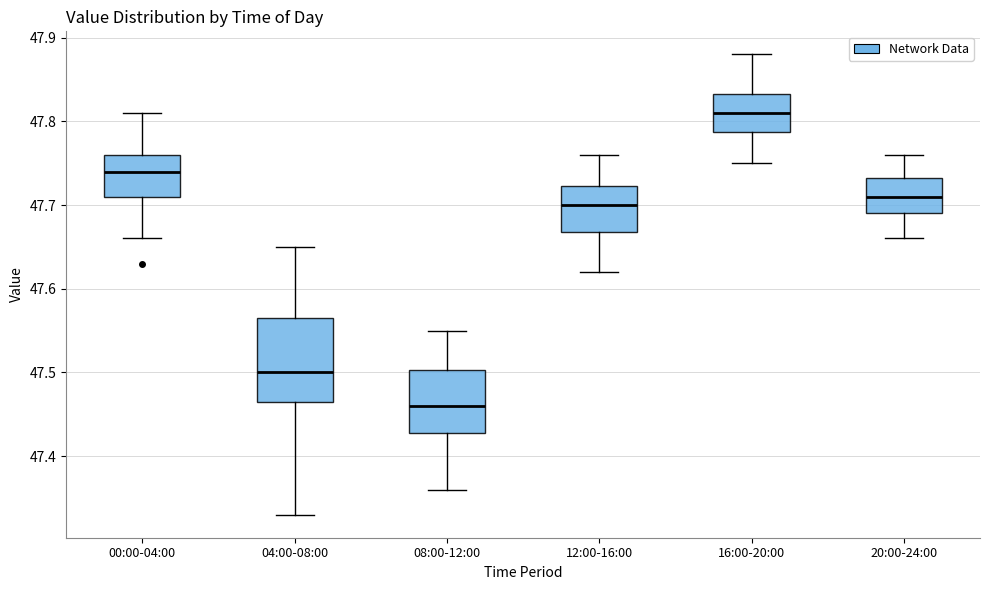

Where is the upper edge of the box for 20:00-24:00 on the y-axis? The values are not printed on the chart, so give them approximately, as read against the axis.

47.73